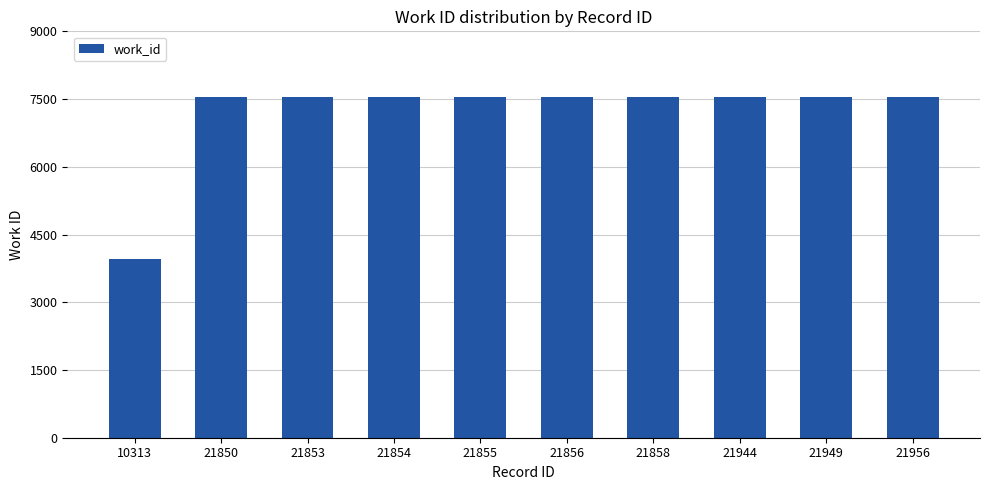

How many bars are there in total?

10